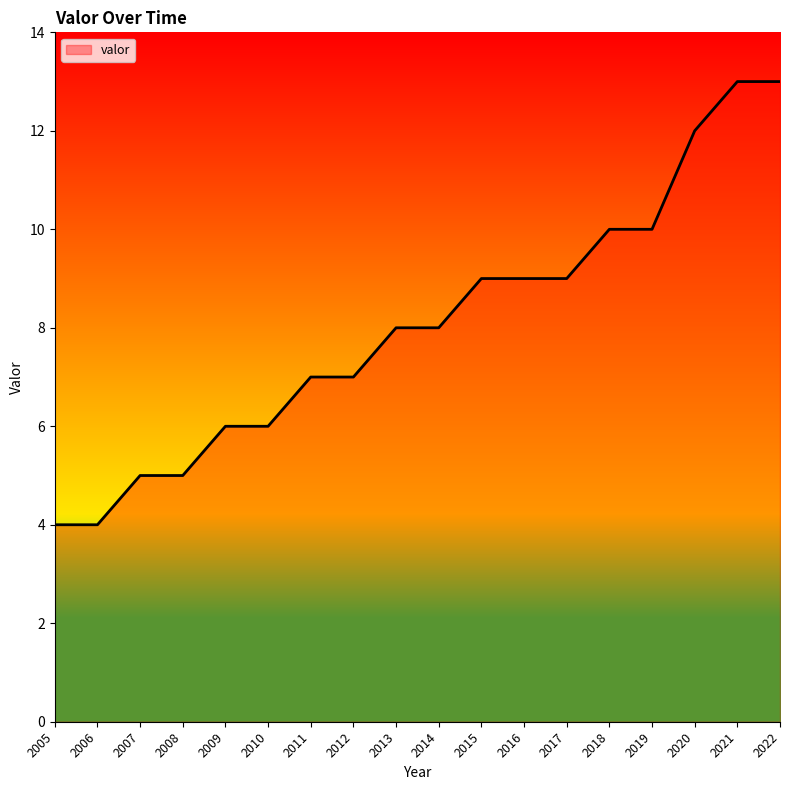

Does the chart have visible grid lines?

No